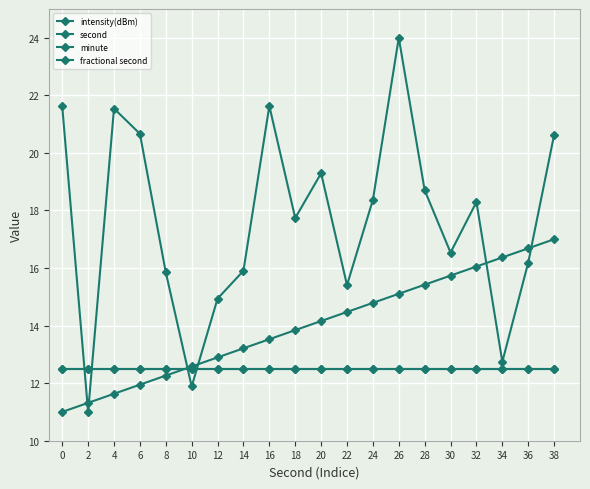

Is it true that minute equals 19.5 at 4?

False